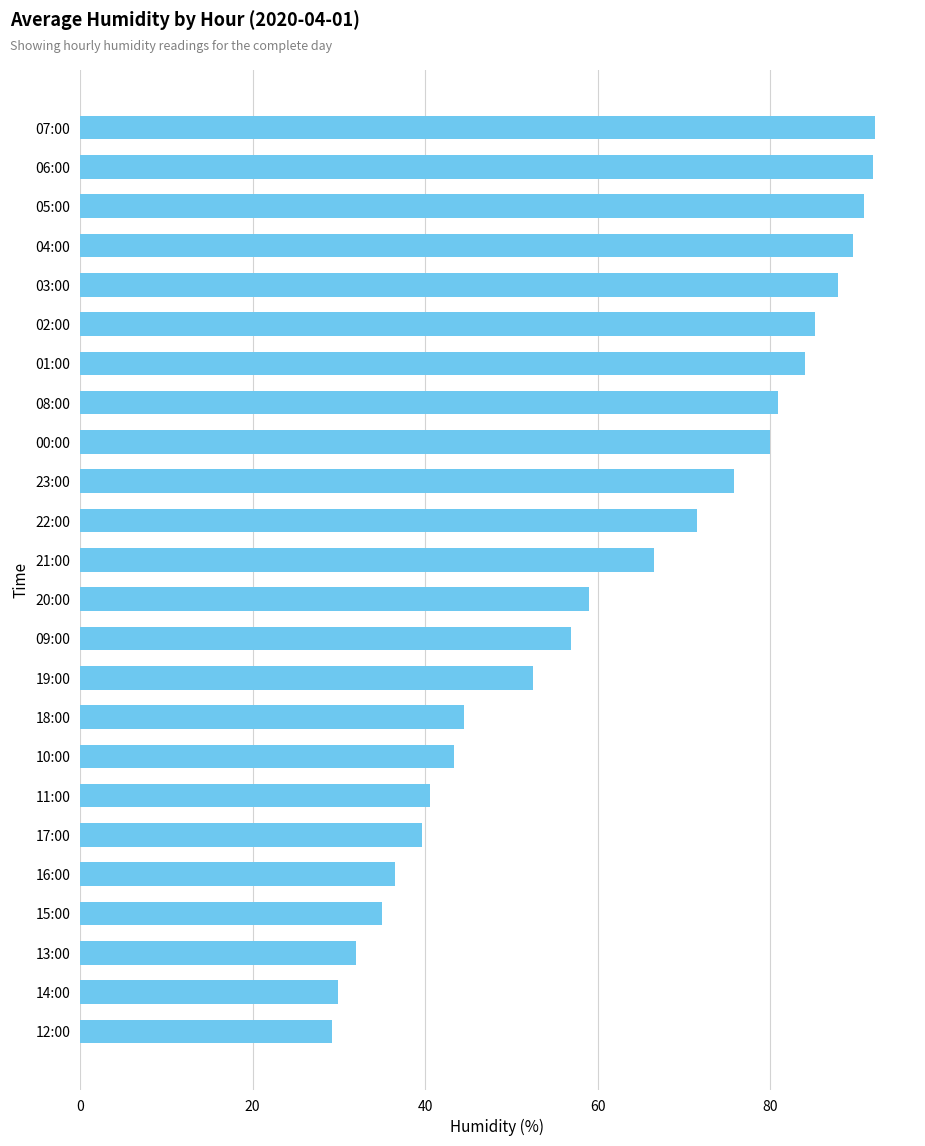

What is the average value?

62.3